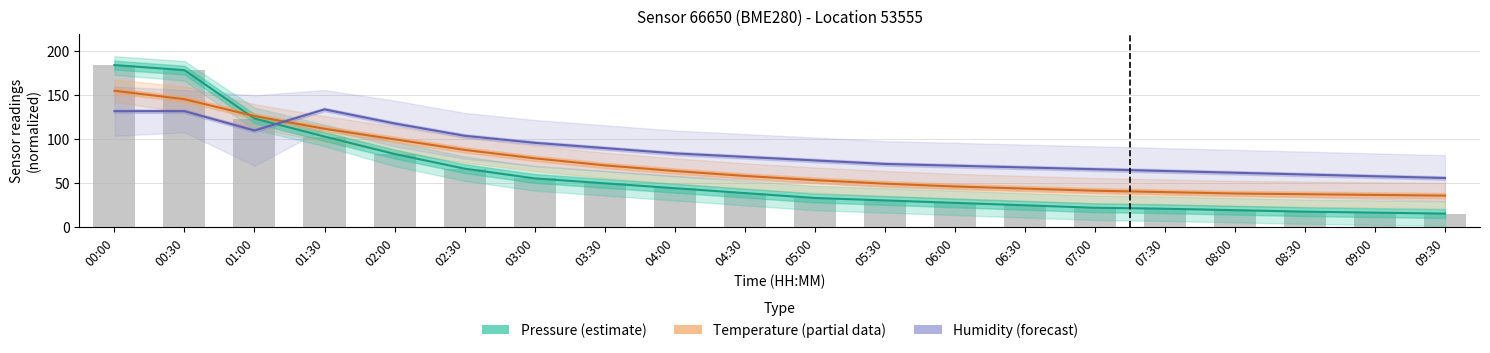

What is the difference between the highest and lowest values at 03:30?

40.0